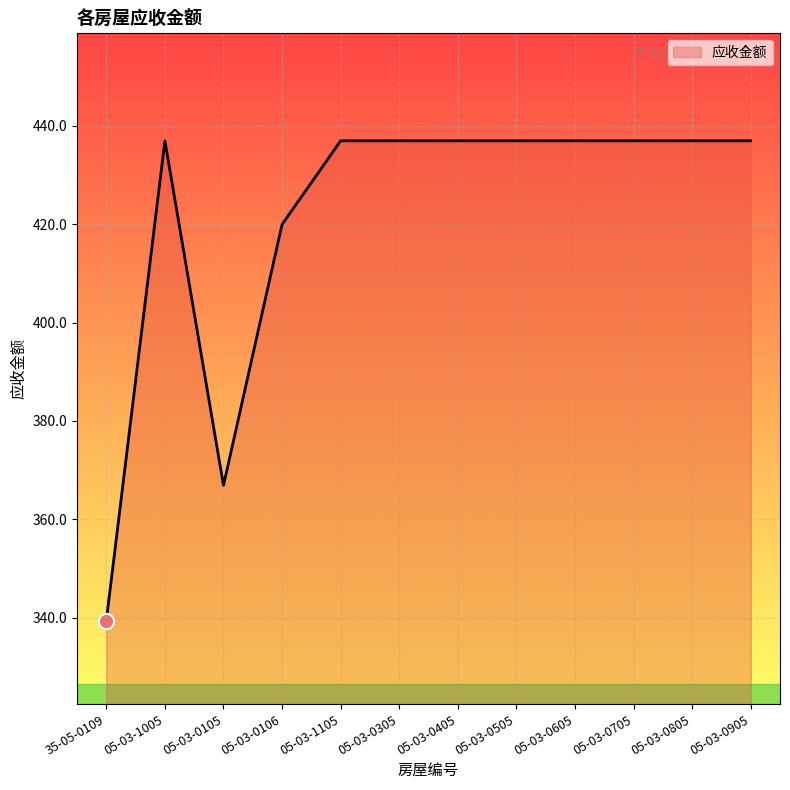

What is the change in value from 05-03-1005 to 05-03-0106?

-17.0